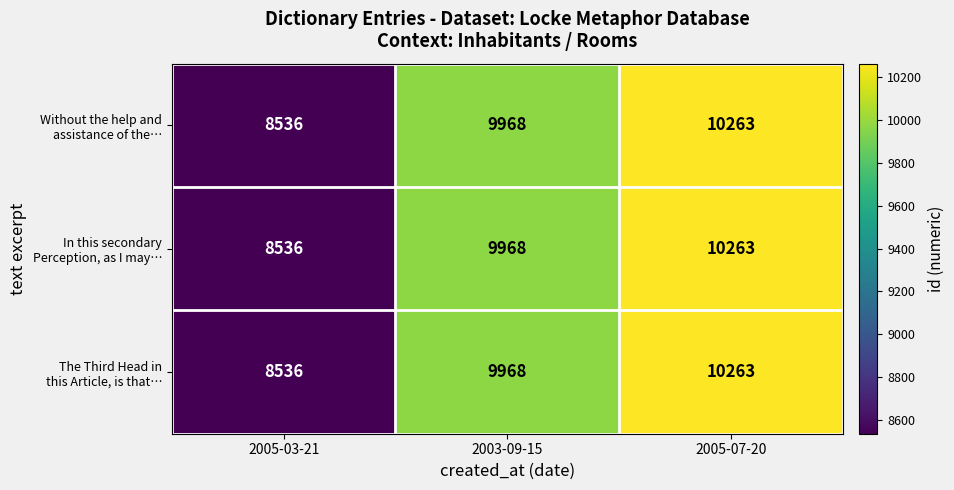

Which category has the lowest value across all series?

2005-03-21